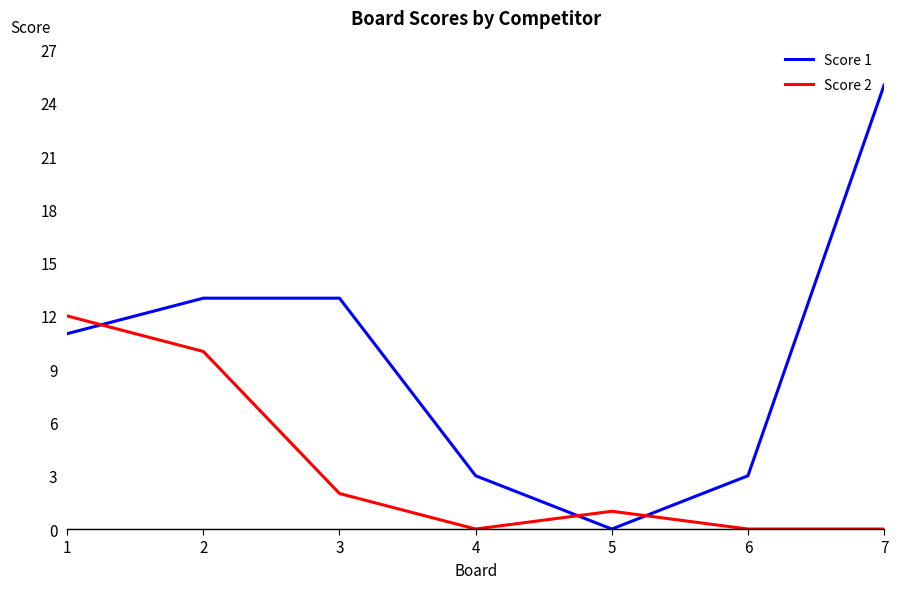

List the series in order of their overall mean, highest first.

Score 1, Score 2